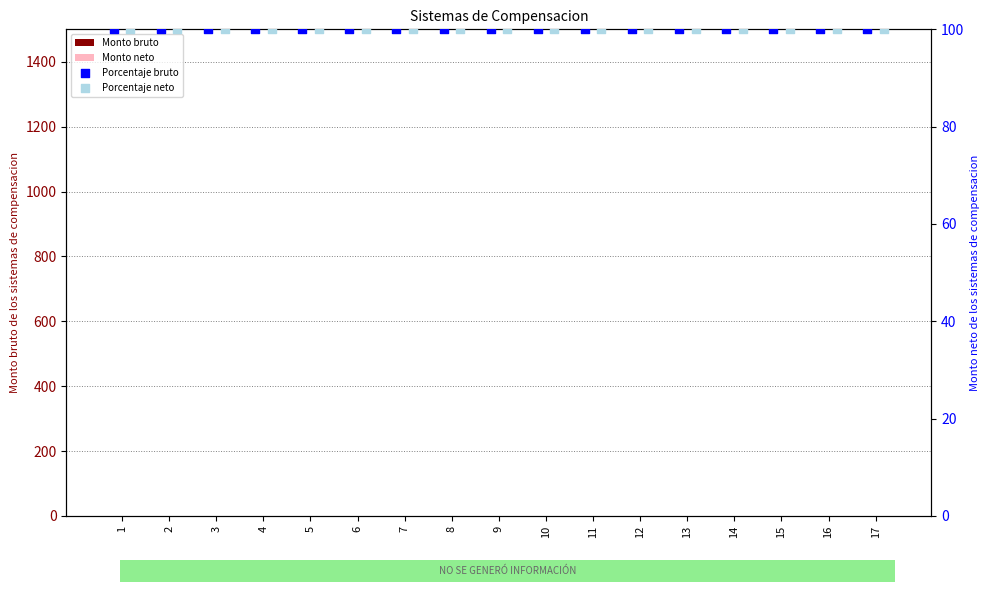

What is the total value across all series at 15?

200